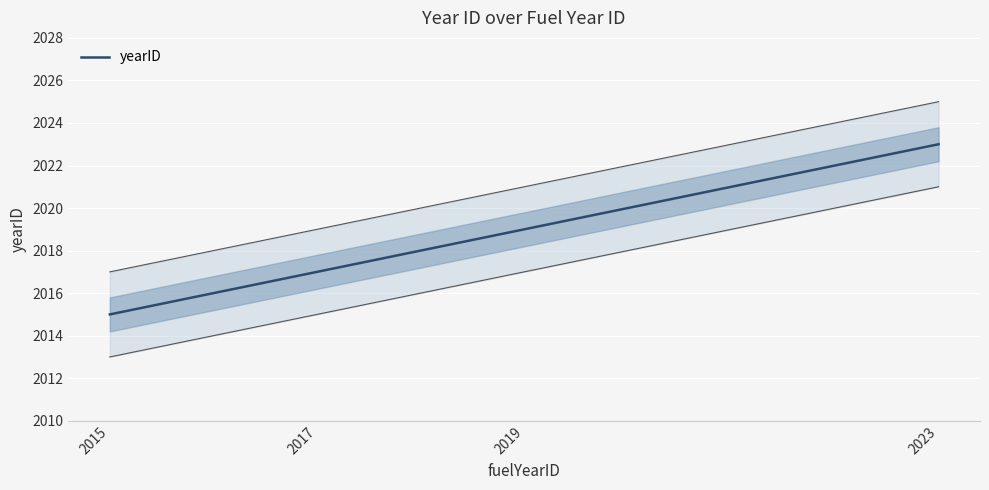

The chart shows a value of 1007 at 2015. True or false?

False